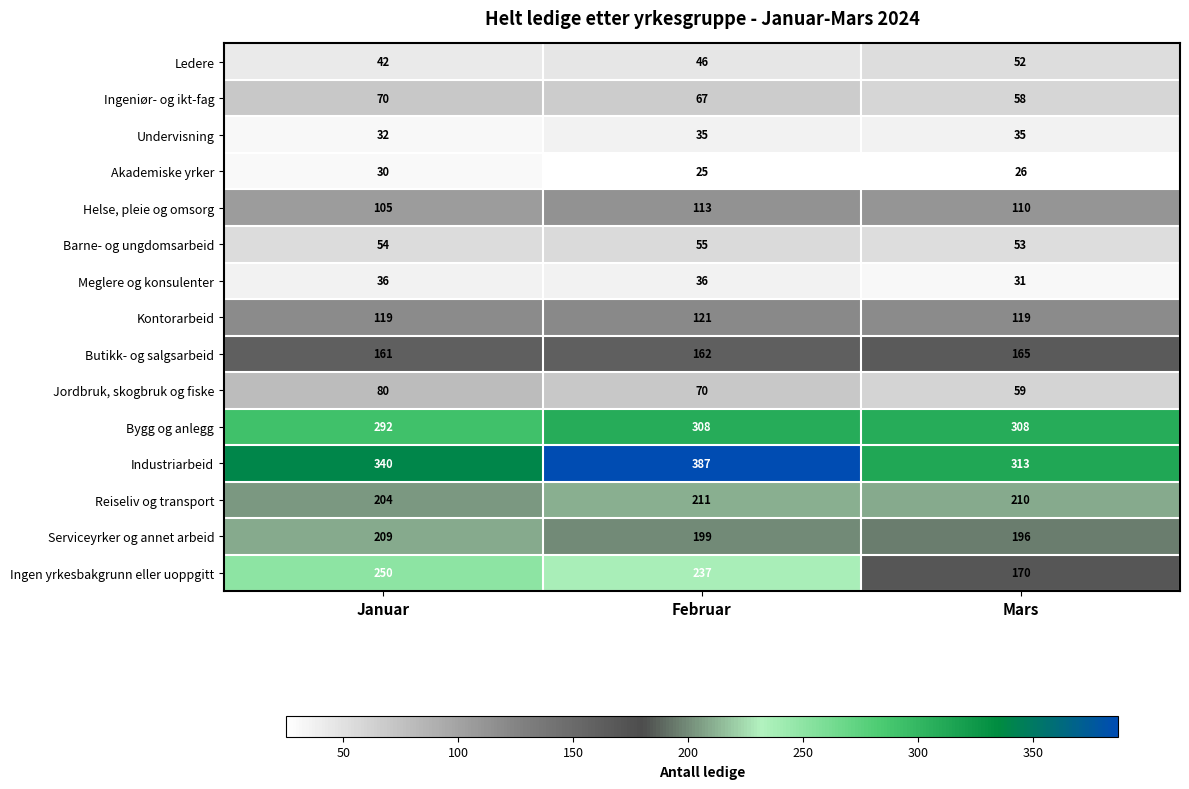

At which category is the sum across all series the highest?

Februar